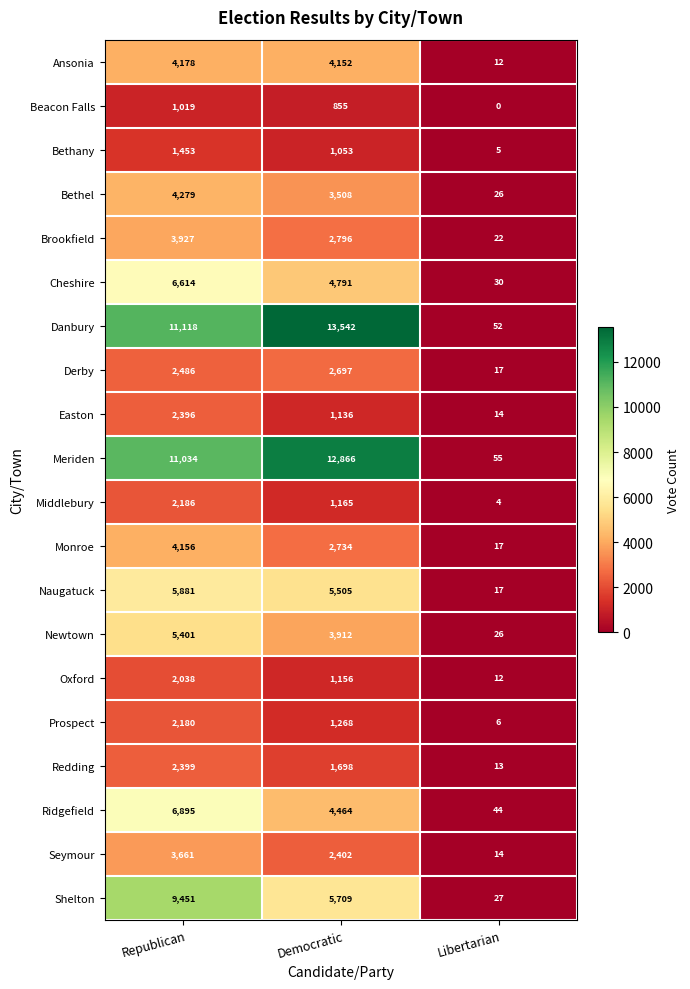

At which label does Seymour first exceed 2402?

Republican